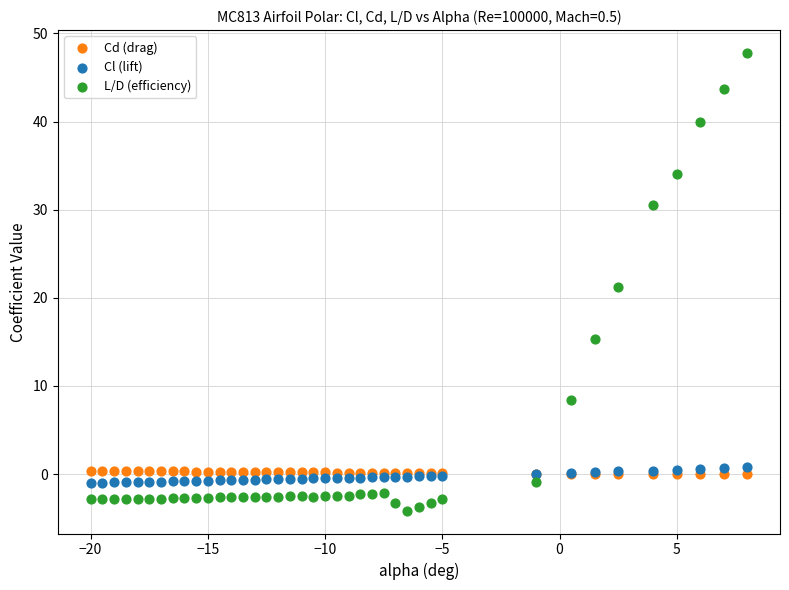

What are all the series names shown in the legend?

Cd (drag), Cl (lift), L/D (efficiency)